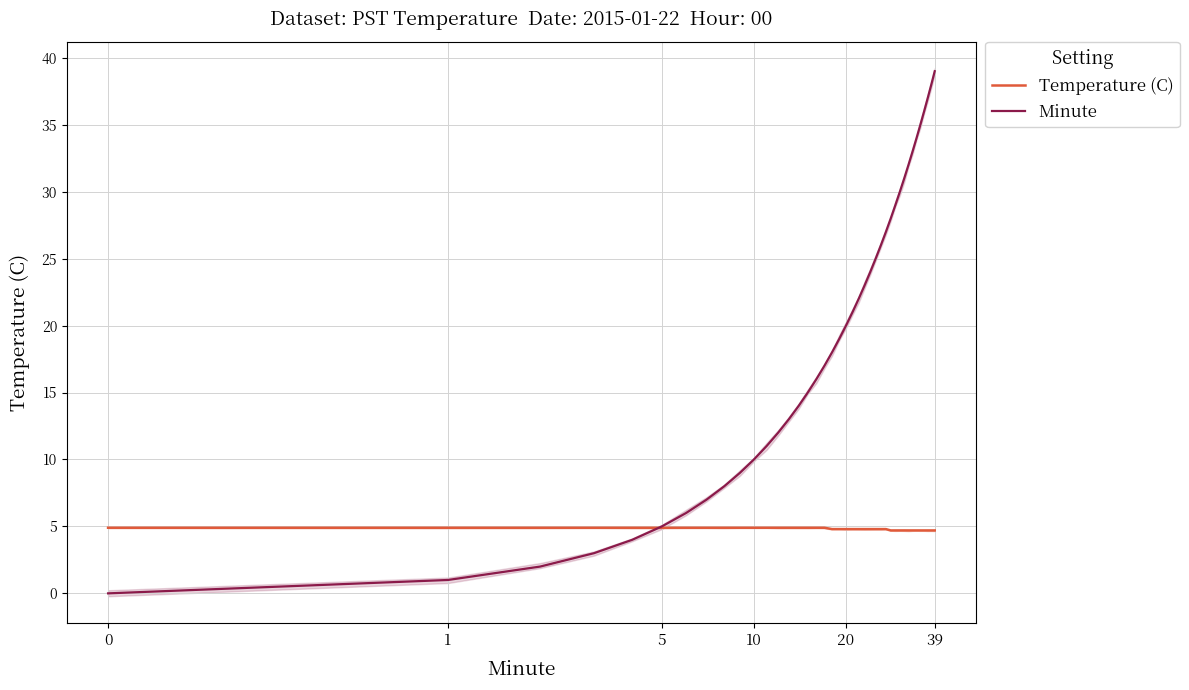

How many times do Temperature (C) and Minute cross each other?

1